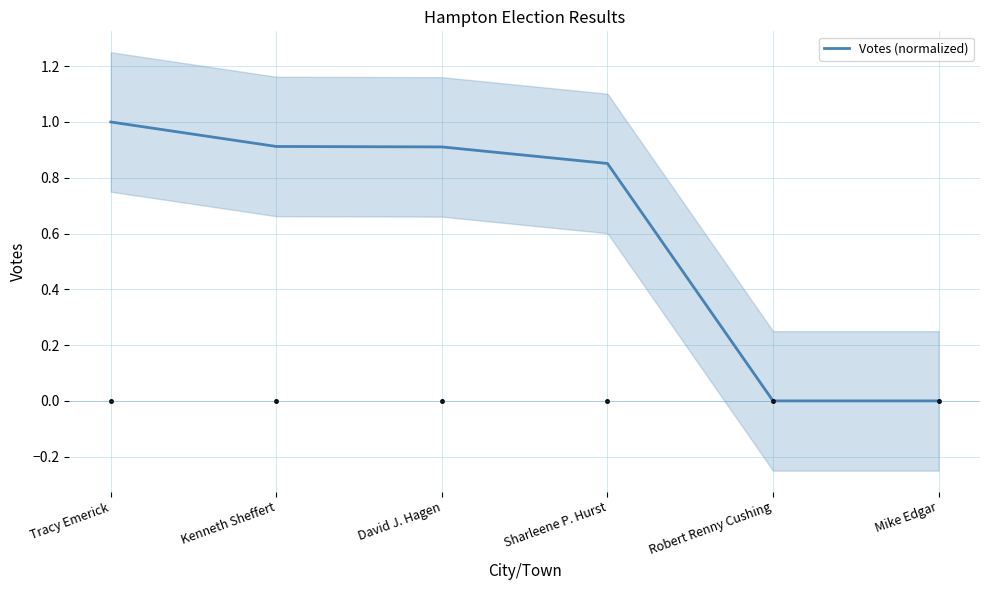

The chart shows a value of -0.5 at Robert Renny Cushing. True or false?

False